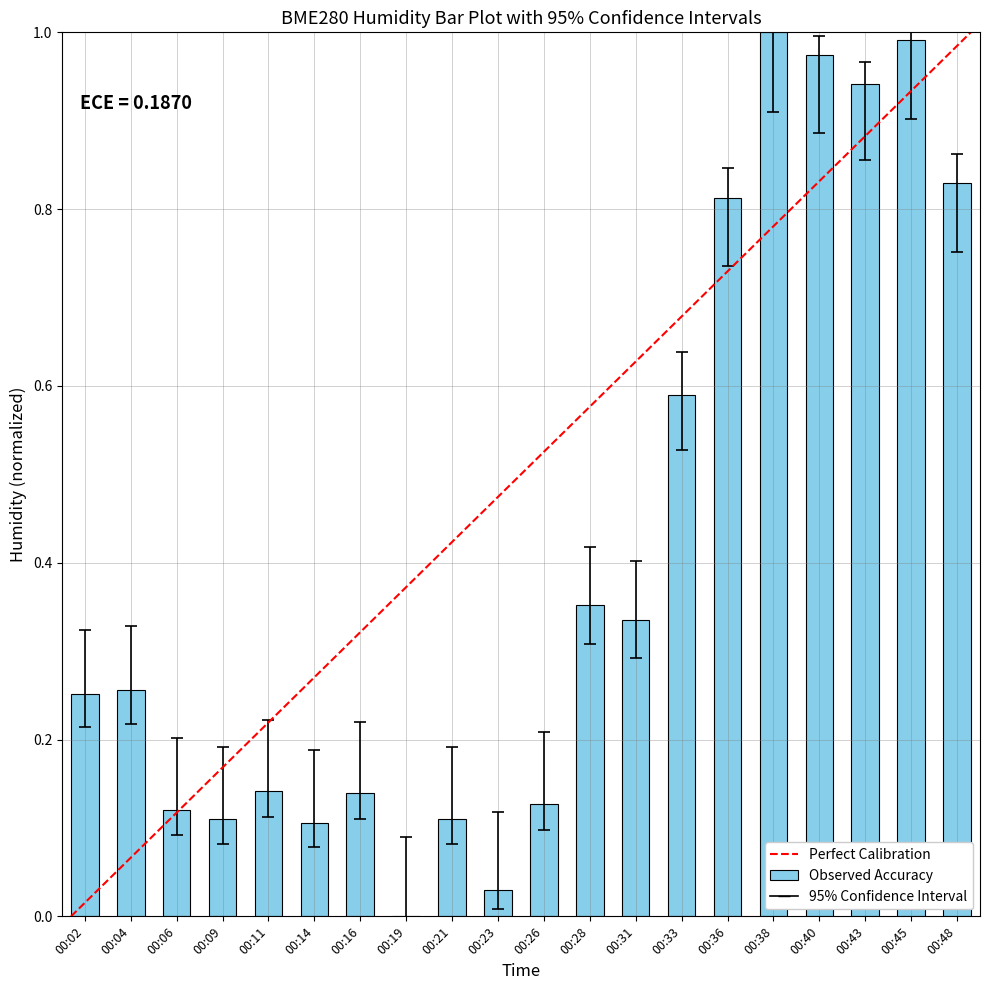

What is the sum of all values?

8.2